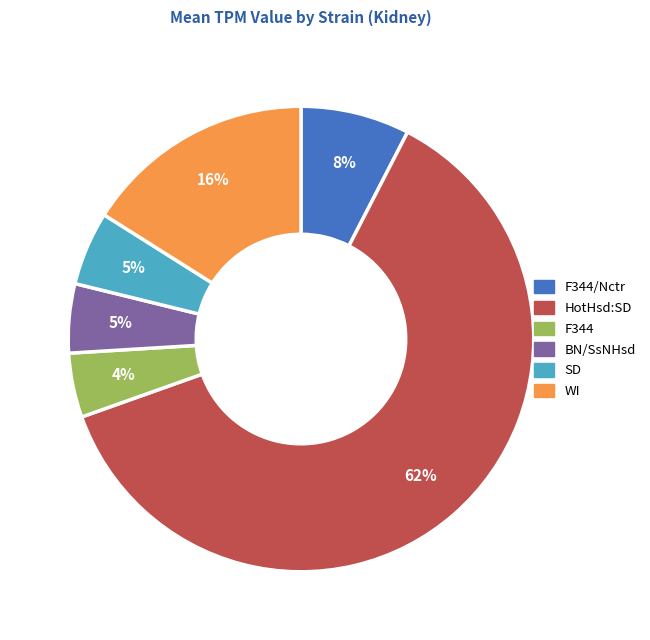

The WI slice represents 16% of the pie. True or false?

True